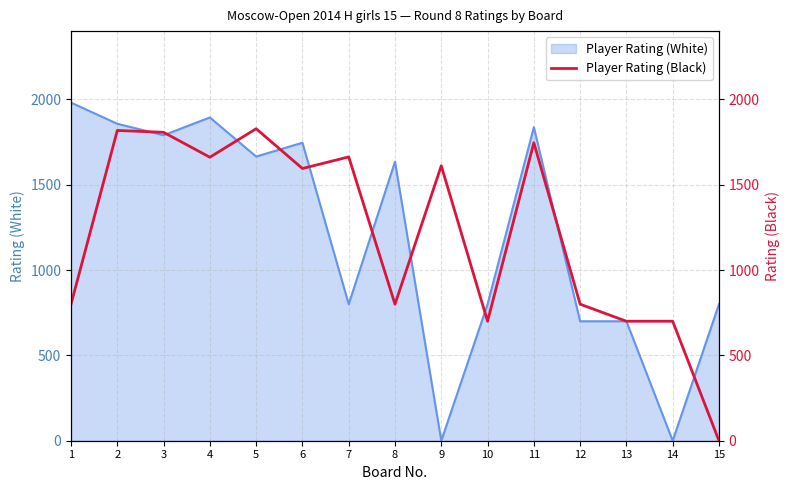

Reading right to left, extract all data points from this chart.

15=0	14=700	13=700	12=800	11=1746	10=700	9=1611	8=800	7=1663	6=1595	5=1828	4=1661	3=1807	2=1818	1=800